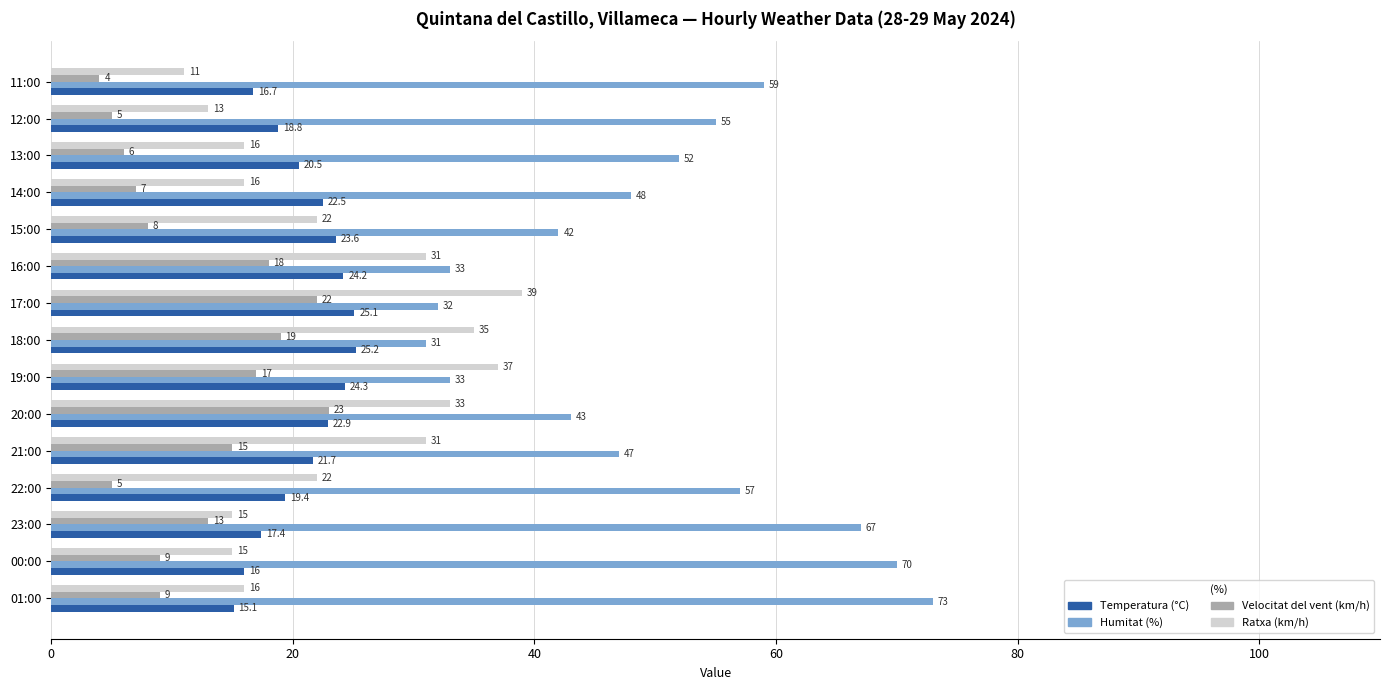

At which category is the sum across all series the highest?

20:00